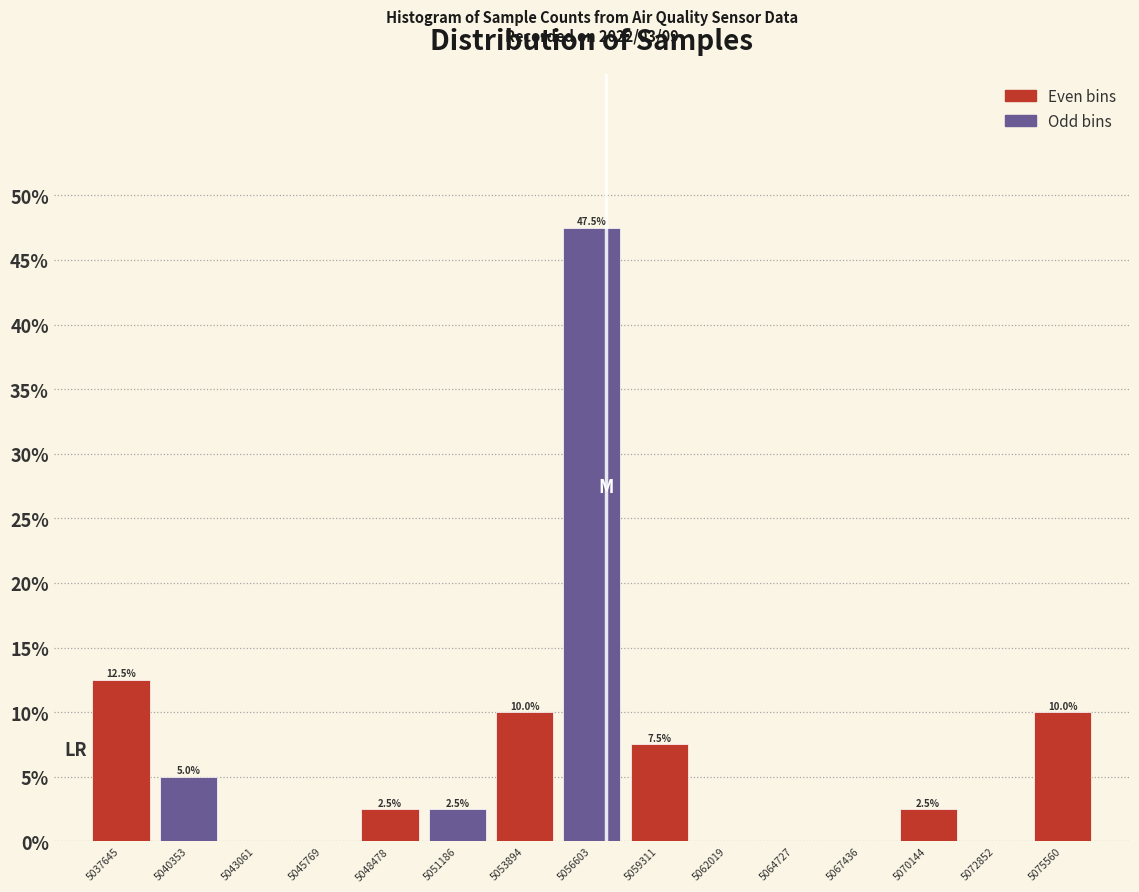

Over which range of the x-axis is the bar tallest?

5055000 to 5058000